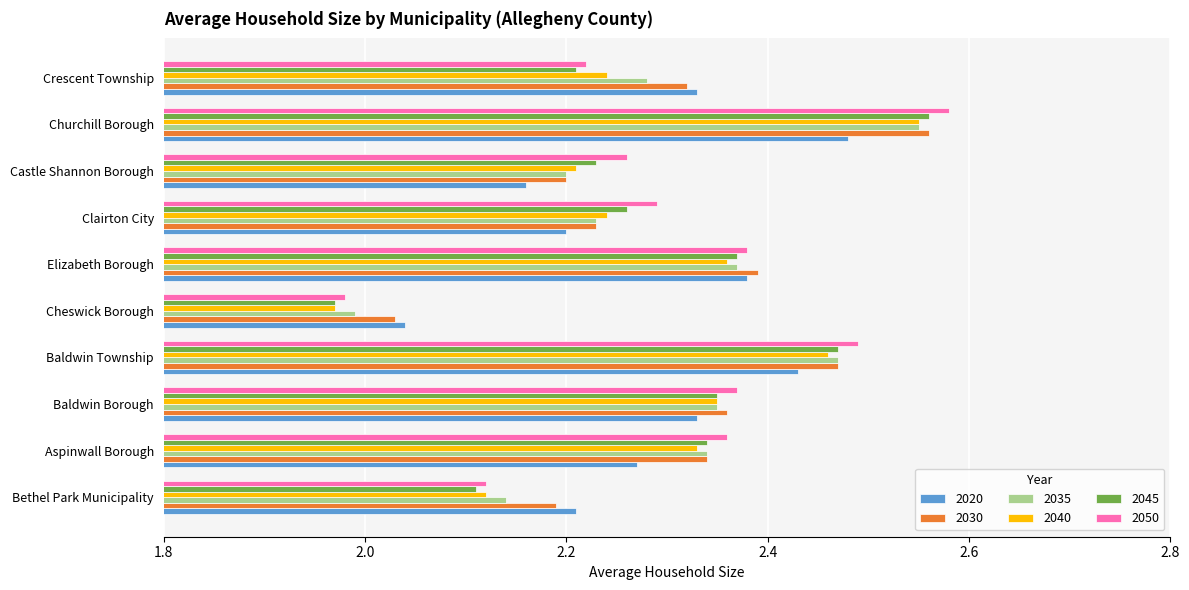

At which label is 2050 closest to 2?

Cheswick Borough